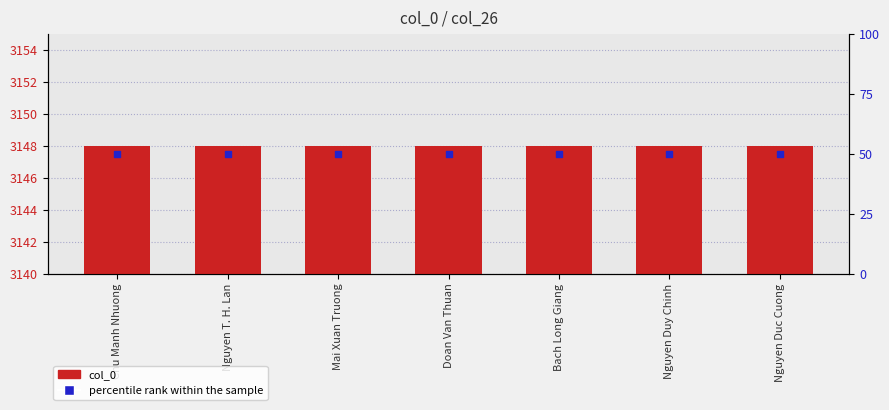

What are all the series names shown in the legend?

col_0, percentile rank within the sample